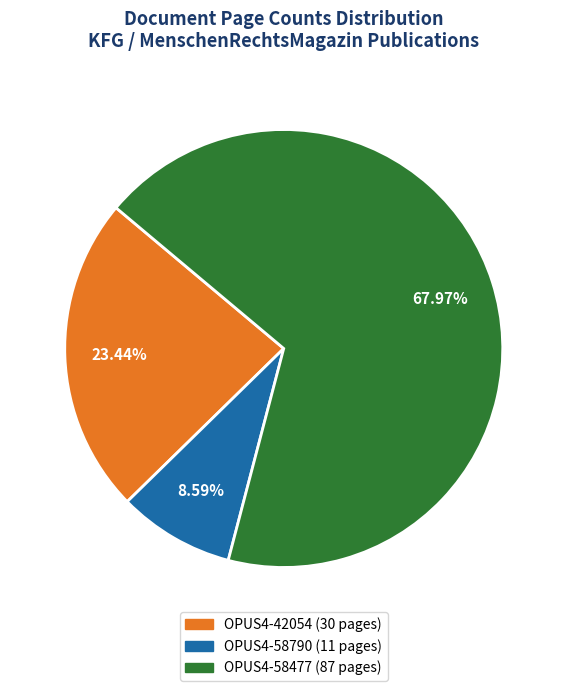

What is the largest slice in the pie chart?

OPUS4-58477